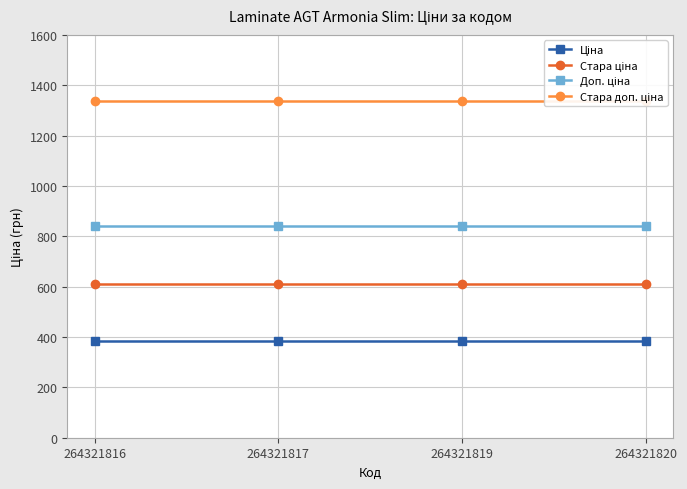

Reading left to right, what are all the values shown in this chart?

Ціна: 382.9	382.9	382.9	382.9
Стара ціна: 608.9	608.9	608.9	608.9
Доп. ціна: 840.0	840.0	840.0	840.0
Стара доп. ціна: 1336.0	1336.0	1336.0	1336.0